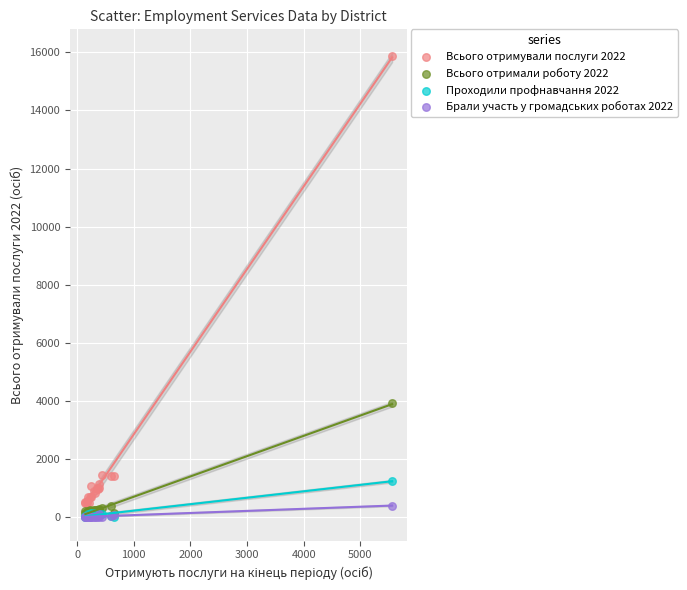

Across all series, what Y value is closest to 7939?

3921